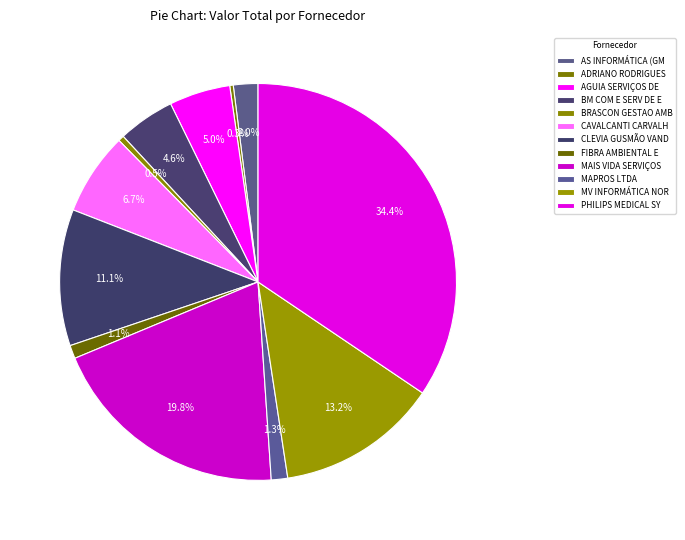

Which slice is the largest?

PHILIPS MEDICAL SYSTEMS LTDA